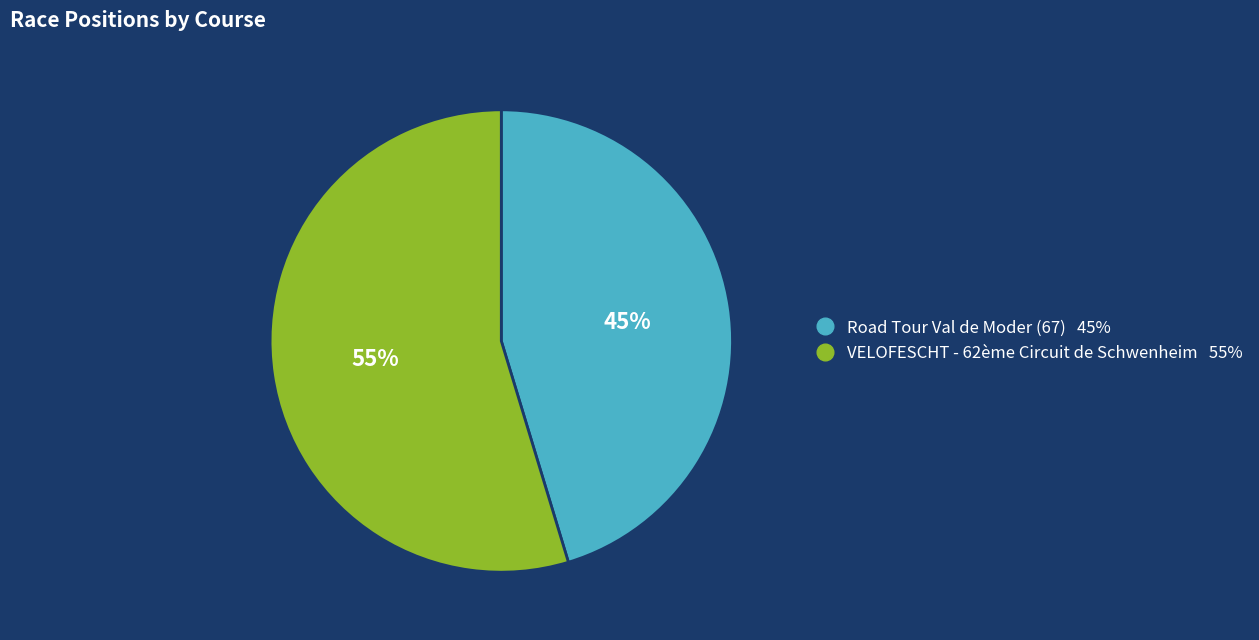

Combined, do VELOFESCHT - 62ème Circuit de Schwenheim and Road Tour Val de Moder (67) account for over 50%?

Yes